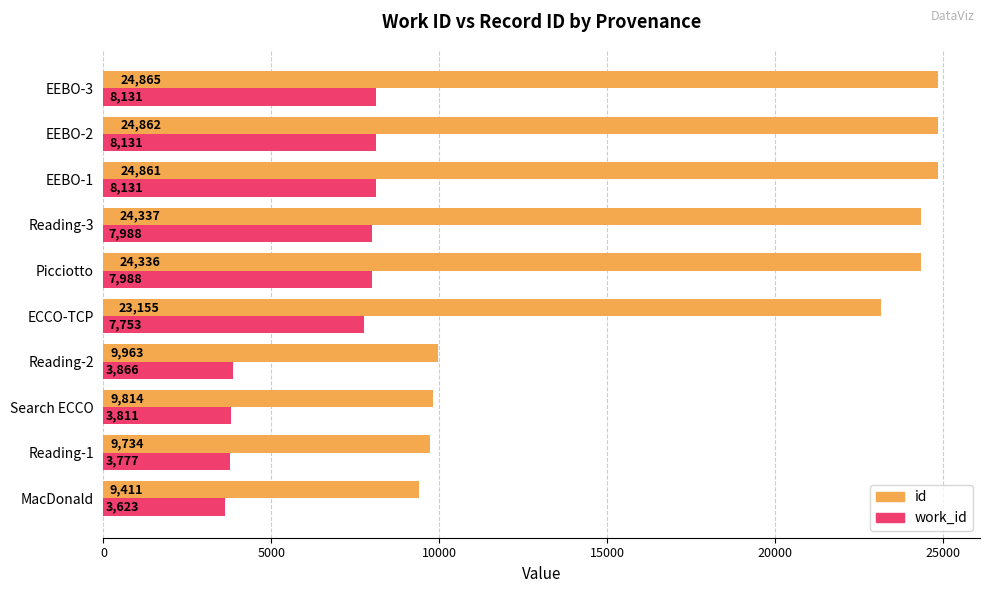

The work_id series shows 8131 at EEBO-1. True or false?

True